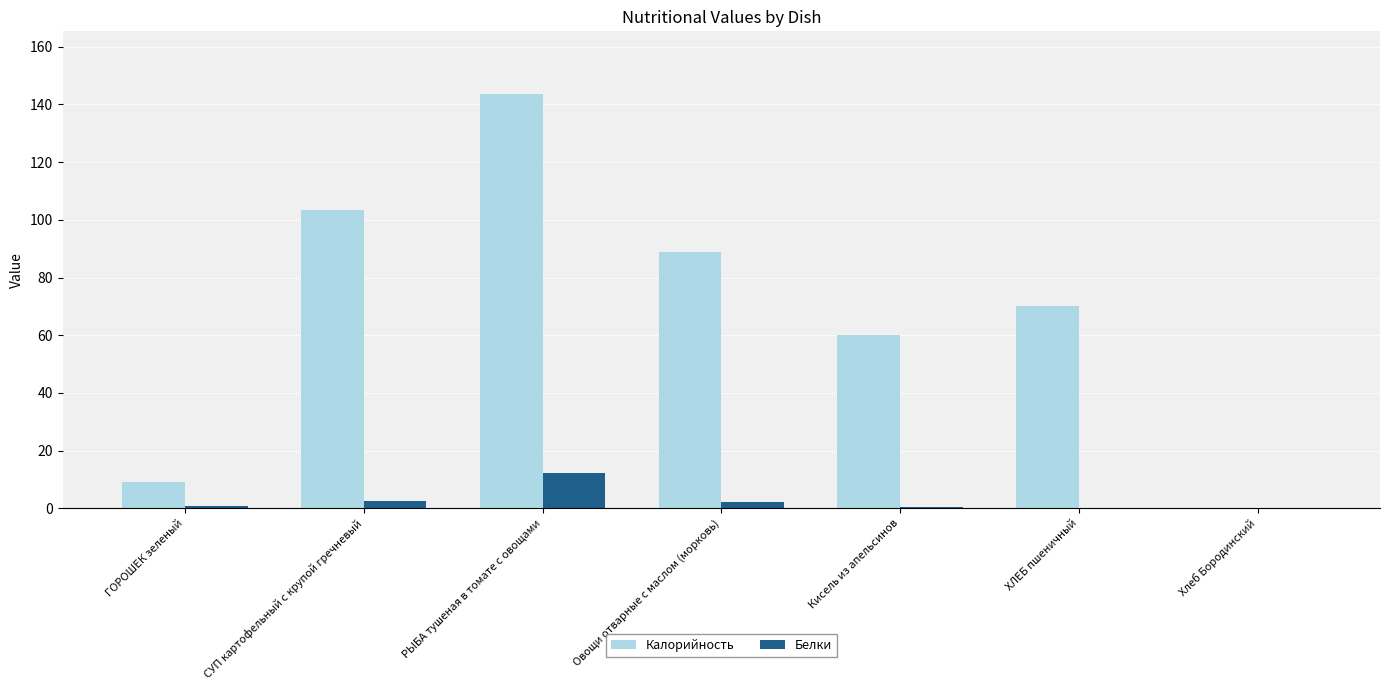

What is the difference between the Калорийность values at ГОРОШЕК зеленый and СУП картофельный с крупой гречневый?

94.0